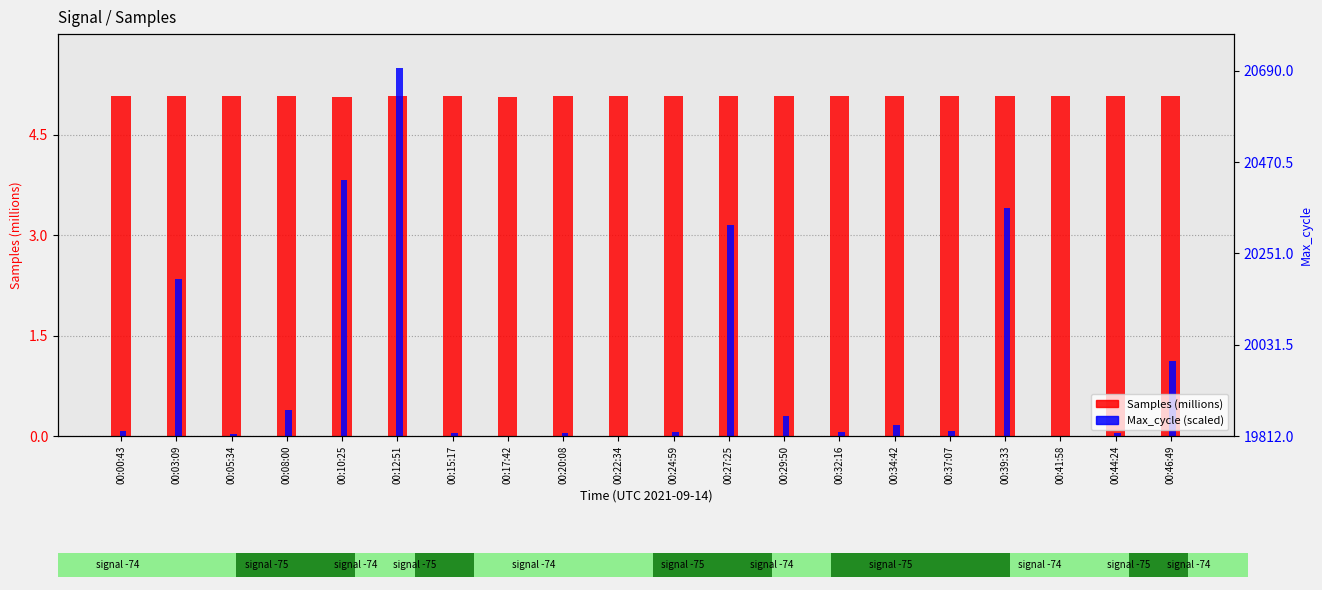

List the series in order of their peak value, highest first.

Max_cycle (scaled), Samples (millions)